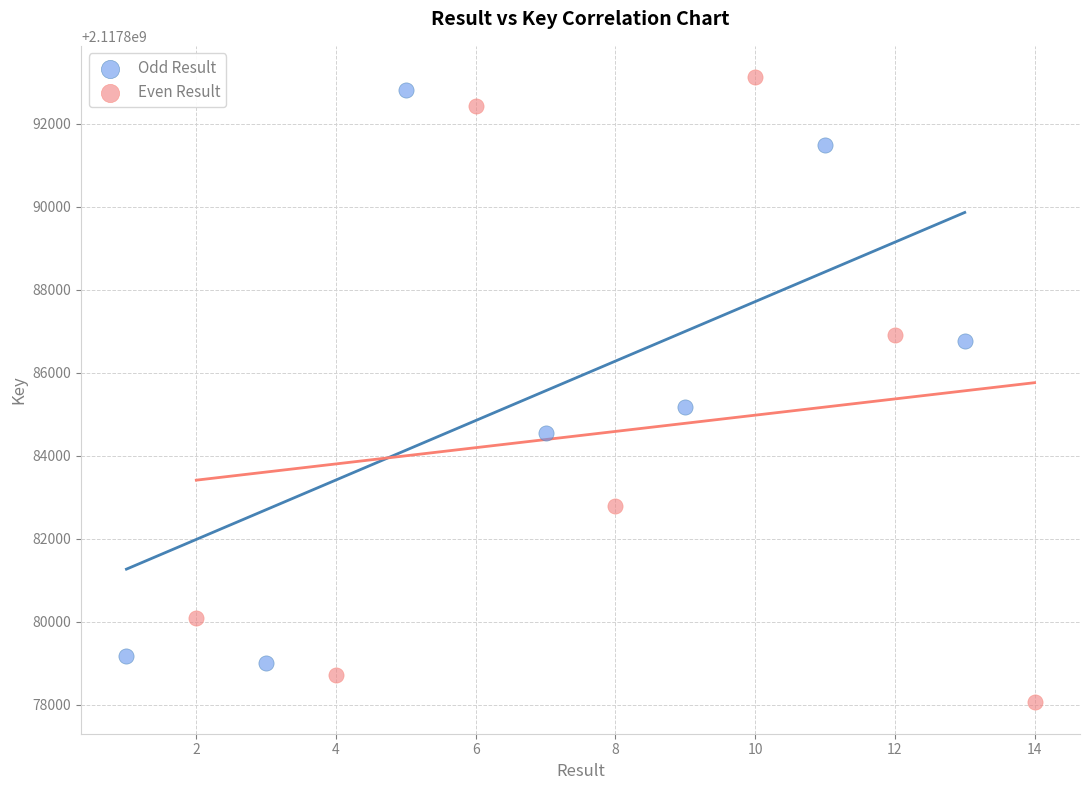

Which series contains the lowest Y value?

Even Result